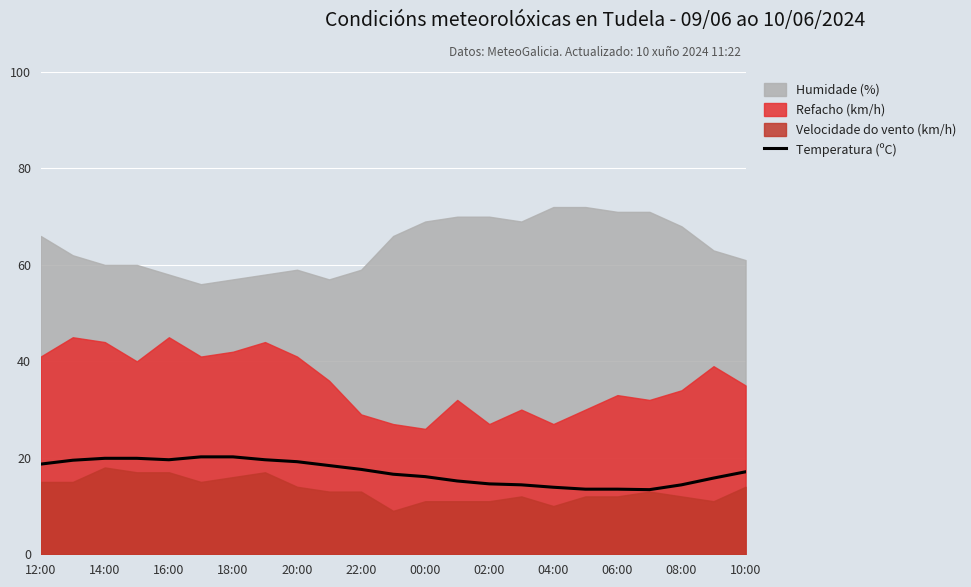

The Temperatura (ºC) series shows 5.8 at 10:00. True or false?

False